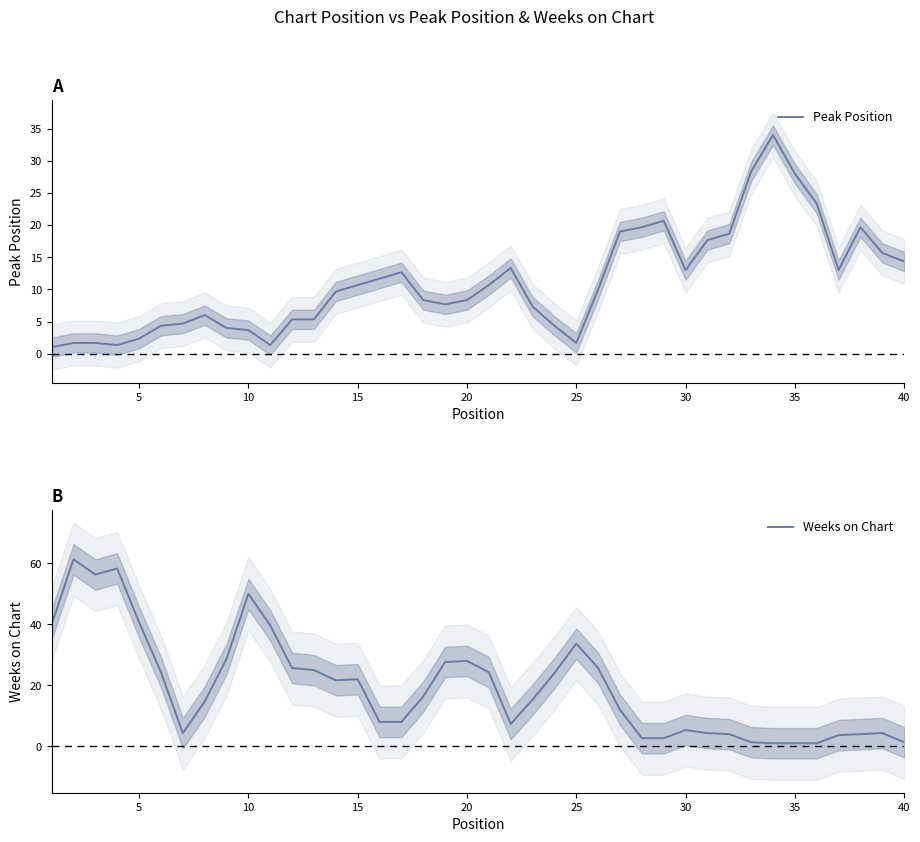

Which series has the largest range (max minus min)?

Weeks on Chart